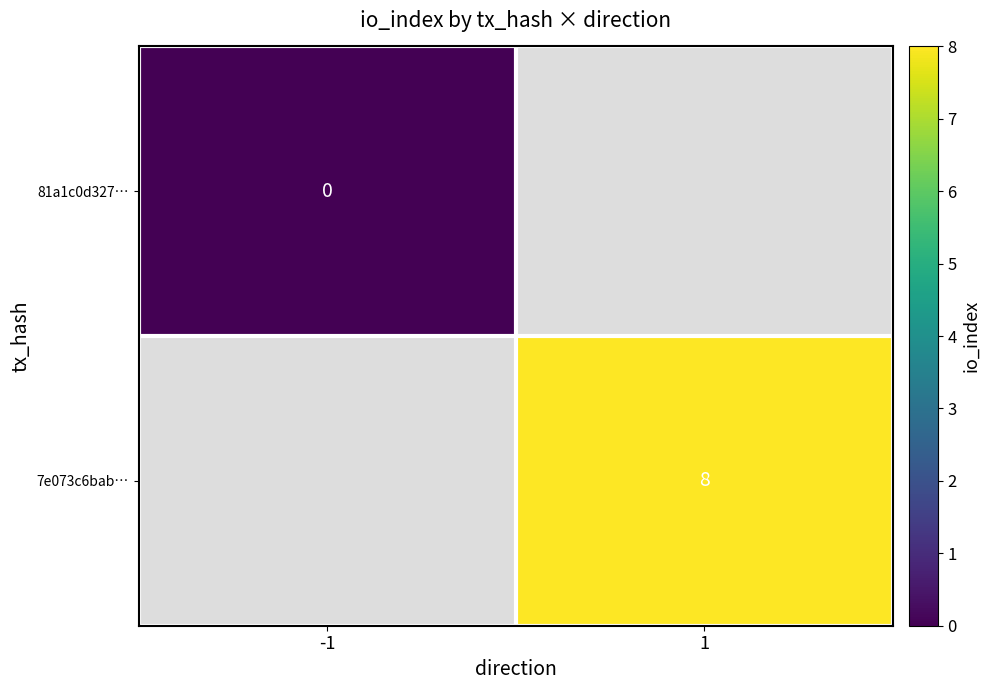

At how many categories does at least one series exceed 3?

1